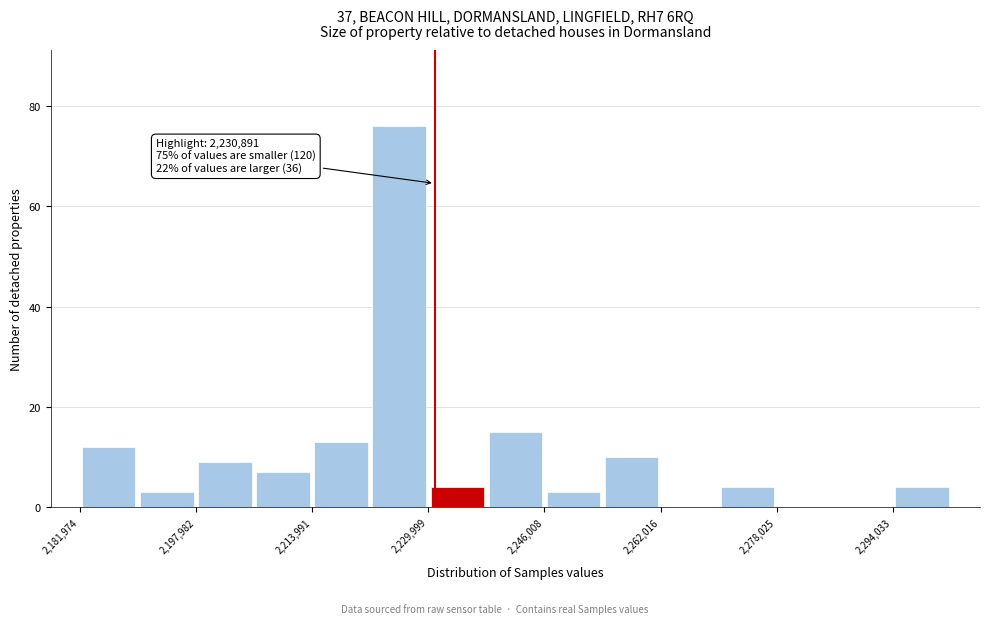

Which range on the x-axis has the tallest bar?

2222000 to 2230000